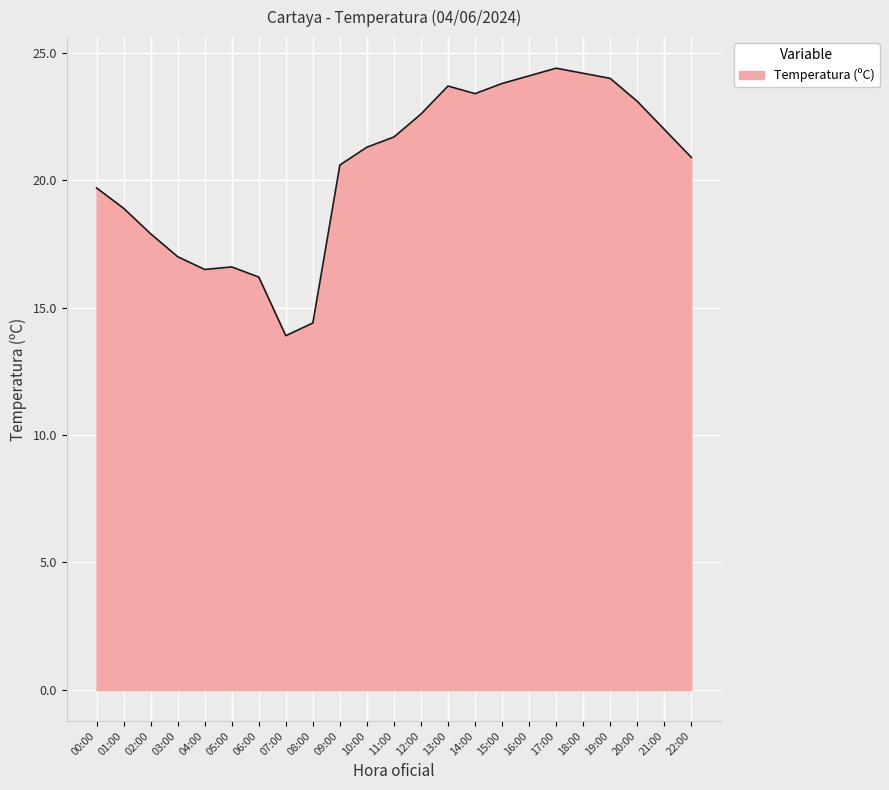

Approximately how many times larger is the value at 04:00 compared to 12:00?

0.7